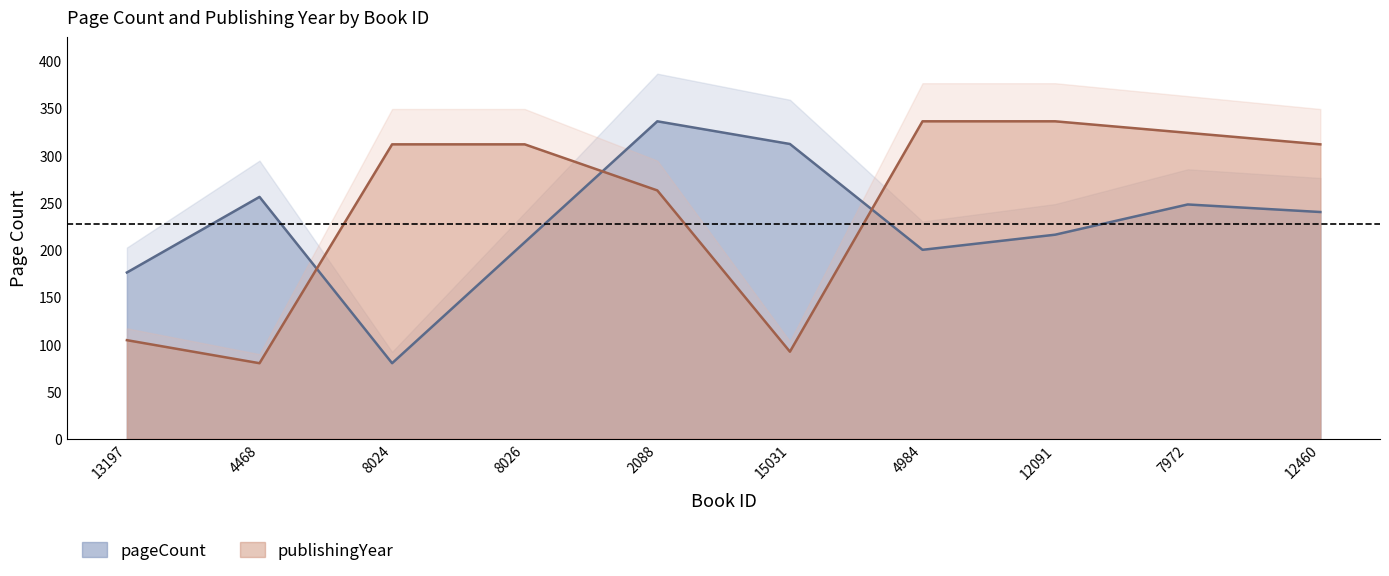

What position from the right is 12091?

3